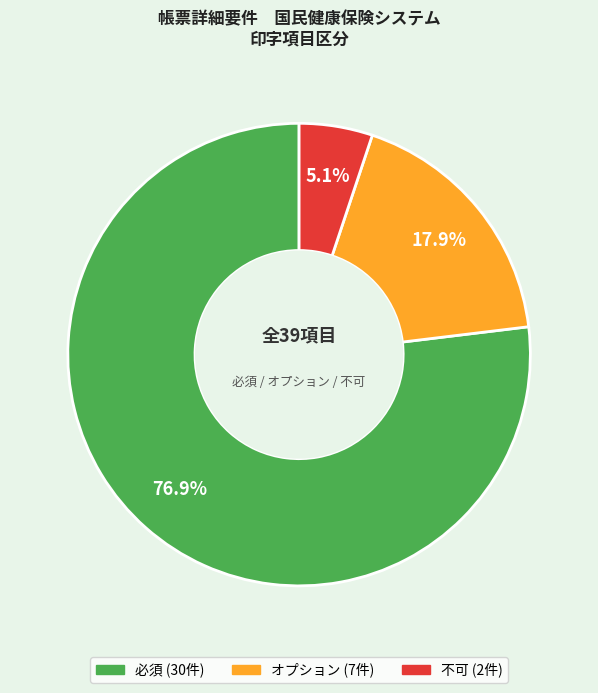

To the nearest percent, what portion does 必須 represent?

77%